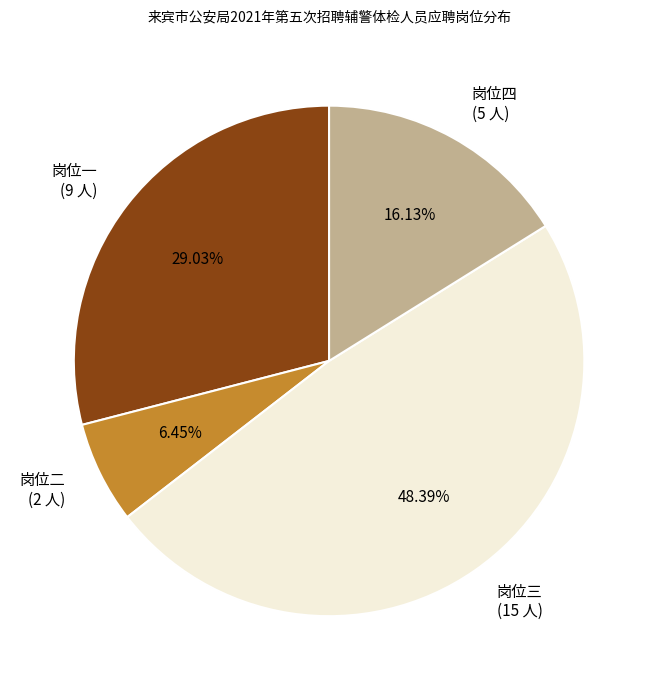

Does 岗位一 account for over 50% of the chart?

No